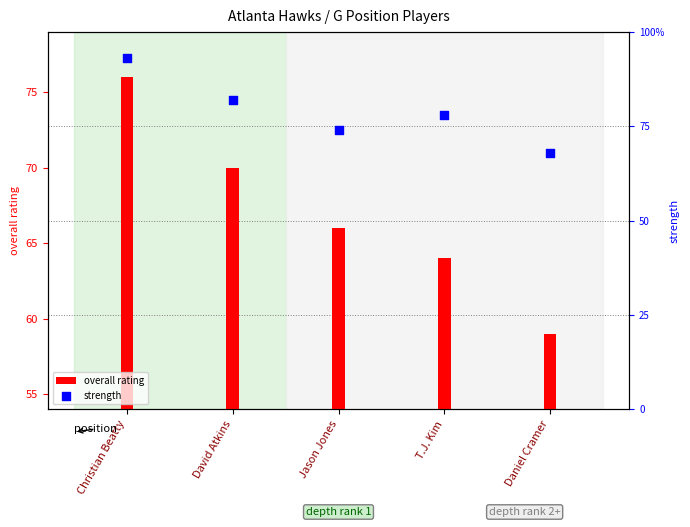

At which category is the sum across all series the highest?

Christian Beatty